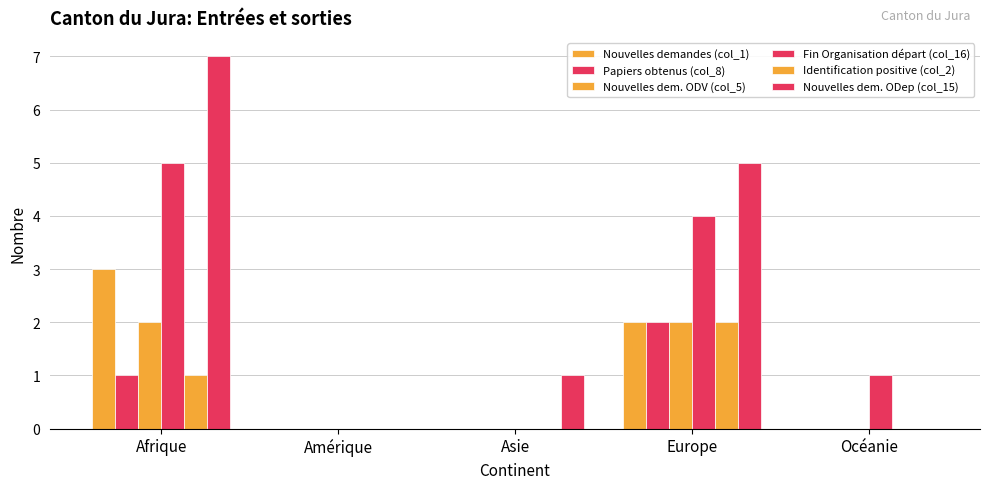

What is the sum of all Papiers obtenus (col_8) values?

3